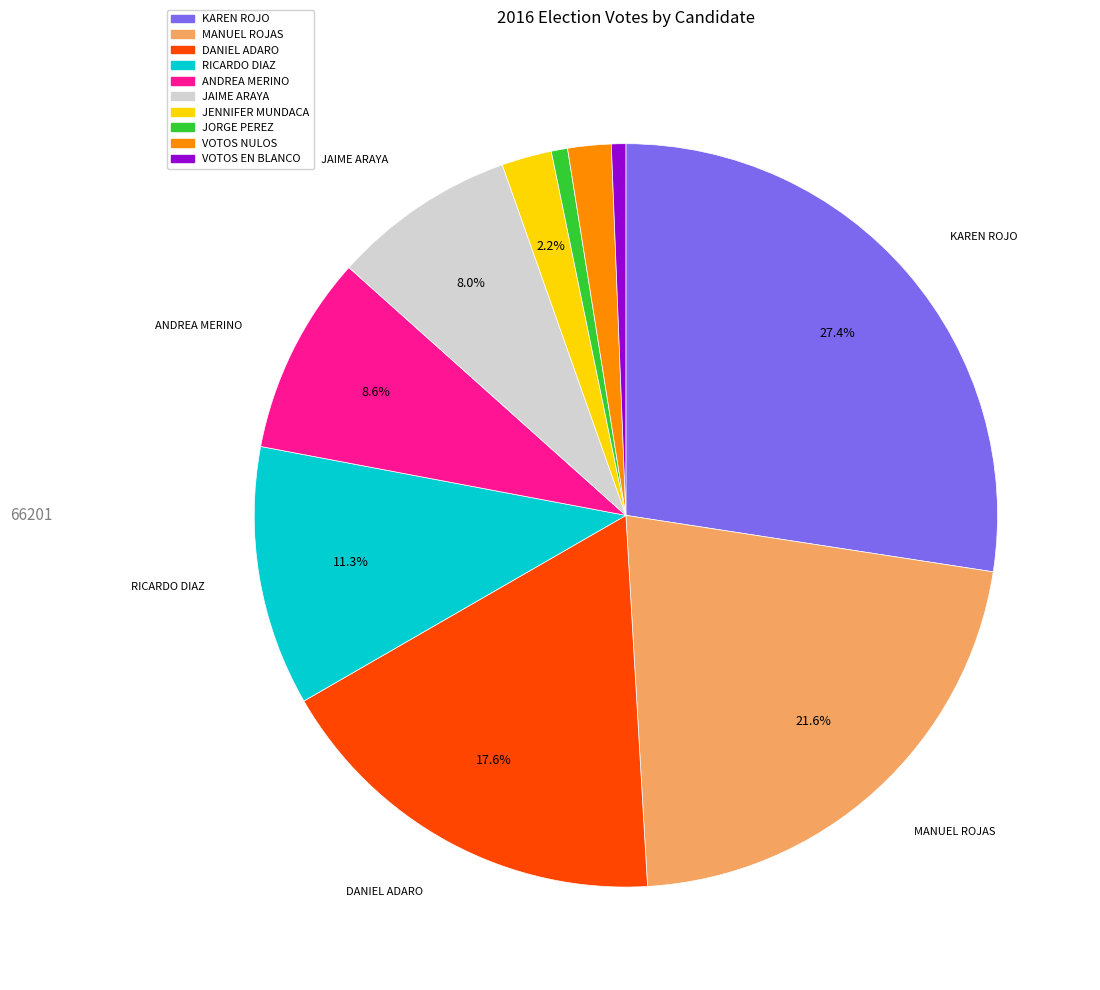

Is there a majority slice in this chart?

No